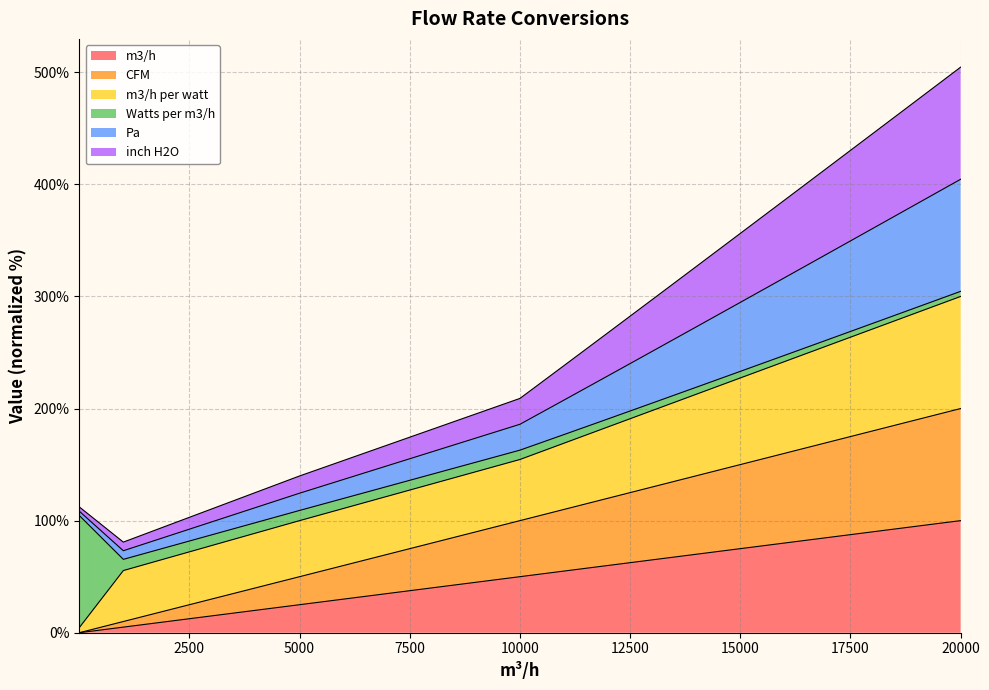

How many values in the CFM series exceed 140?

6